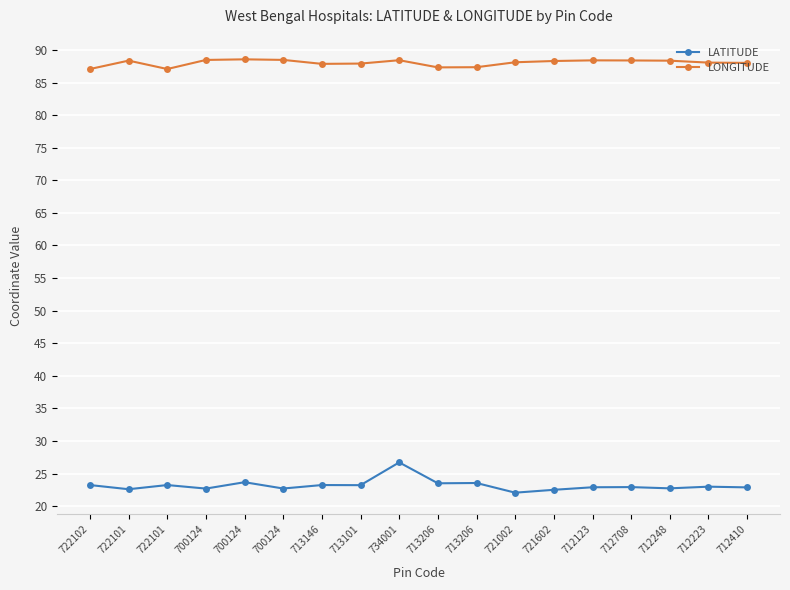

At which label is LONGITUDE closest to 87?

722102